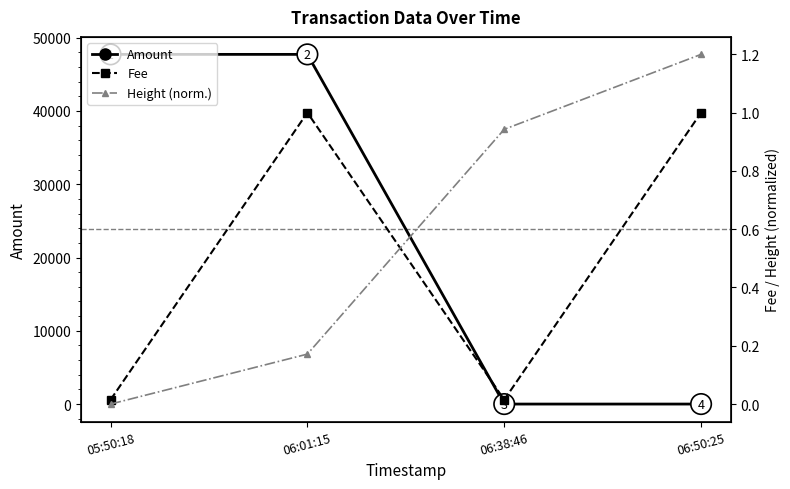

What is the label of the 2nd point from the right?

06:38:46